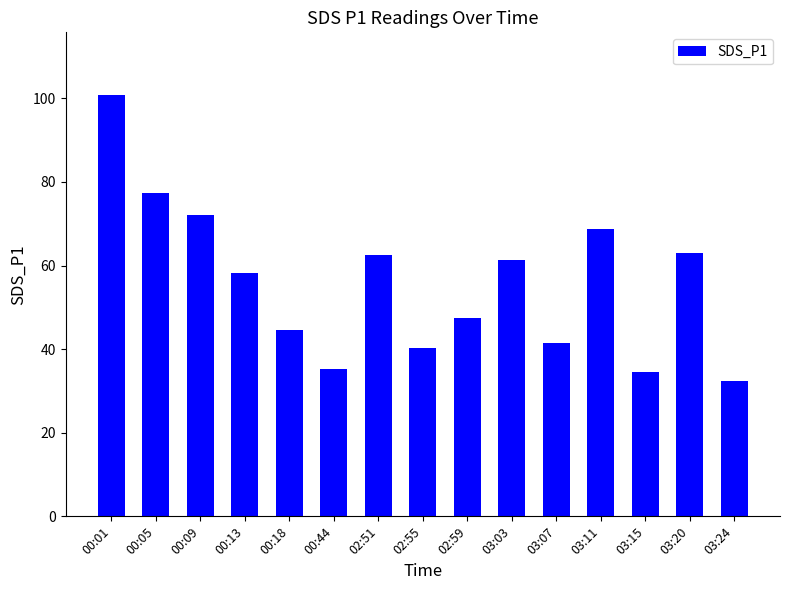

What is the maximum value shown in the chart?

100.7